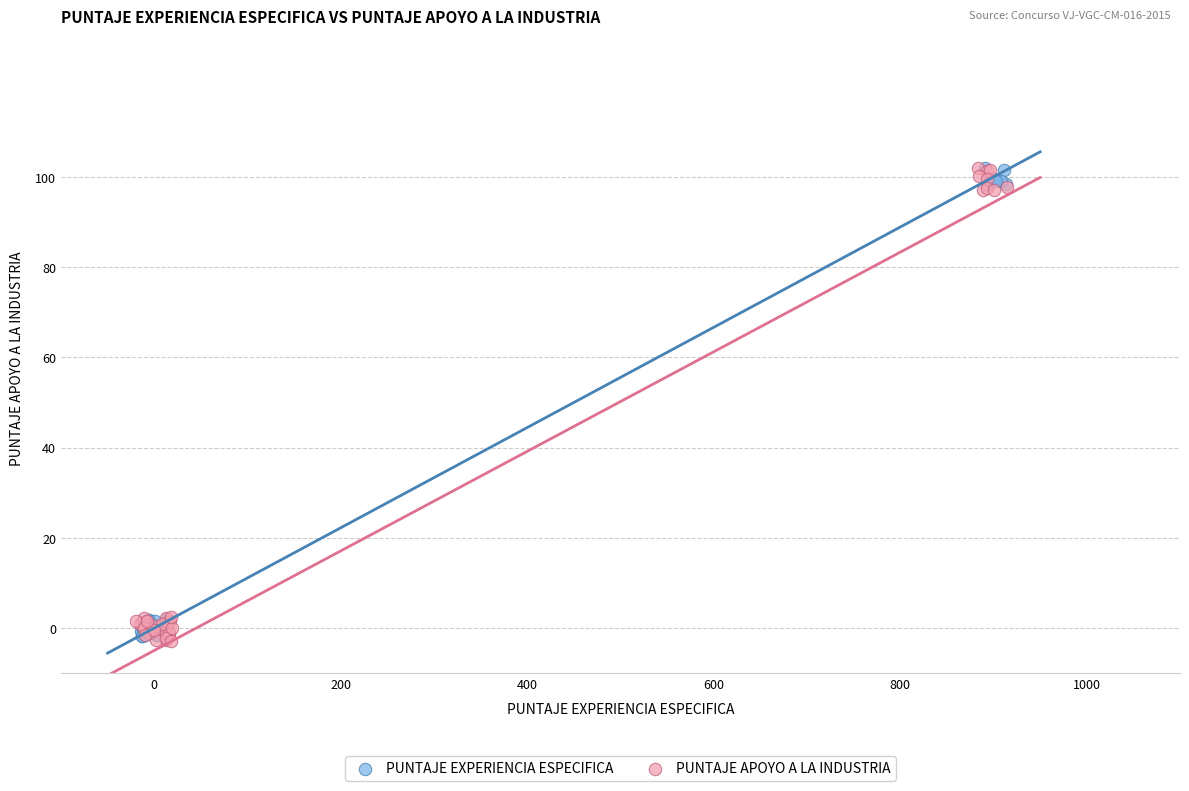

What are all the series names shown in the legend?

PUNTAJE EXPERIENCIA ESPECIFICA, PUNTAJE APOYO A LA INDUSTRIA